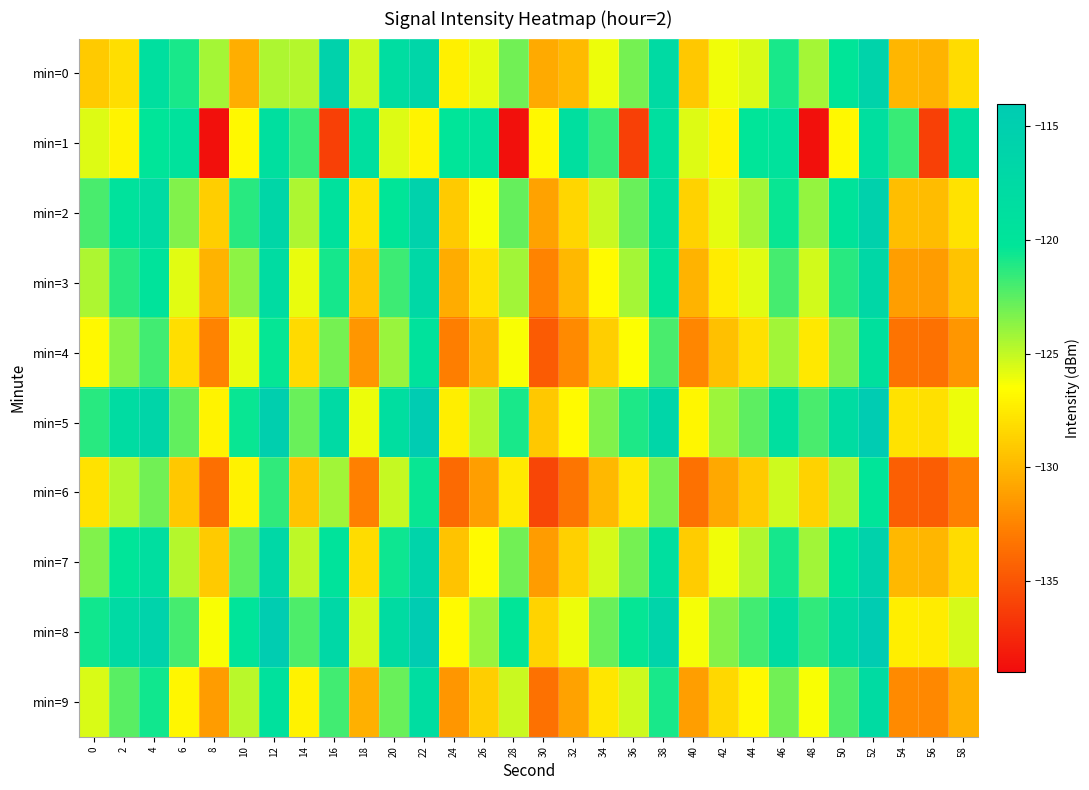

Reading left to right, what are all the values shown in this chart?

min=0: 0=-129.1	2=-128.1	4=-118.7	6=-120.9	8=-124.3	10=-130.5	12=-124.5	14=-124.7	16=-115.8	18=-125.2	20=-118.2	22=-116.6	24=-127.2	26=-125.8	28=-123.1	30=-130.7	32=-129.9	34=-126.1	36=-123.1	38=-117.7	40=-129.1	42=-126.2	44=-125.5	46=-120.8	48=-124.3	50=-120.3	52=-115.9	54=-130.0	56=-130.1	58=-128.2
min=1: 0=-125.6	2=-127.0	4=-120.2	6=-119.4	8=-138.8	10=-126.8	12=-118.7	14=-121.6	16=-136.1	18=-118.7	20=-125.6	22=-127.0	24=-120.2	26=-119.4	28=-138.8	30=-126.8	32=-118.7	34=-121.6	36=-136.1	38=-118.7	40=-125.6	42=-127.0	44=-120.2	46=-119.4	48=-138.8	50=-126.8	52=-118.7	54=-121.6	56=-136.1	58=-118.7
min=2: 0=-122.1	2=-119.5	4=-117.8	6=-123.4	8=-128.9	10=-121.3	12=-116.7	14=-124.5	16=-119.2	18=-127.8	20=-120.3	22=-115.6	24=-129.1	26=-126.4	28=-122.7	30=-131.0	32=-128.5	34=-125.2	36=-122.8	38=-118.4	40=-128.7	42=-125.9	44=-124.3	46=-120.5	48=-123.9	50=-119.8	52=-115.4	54=-129.7	56=-129.8	58=-127.9
min=3: 0=-124.5	2=-121.3	4=-119.7	6=-125.8	8=-130.2	10=-123.7	12=-118.1	14=-126.0	16=-120.8	18=-129.3	20=-121.8	22=-117.1	24=-130.6	26=-127.9	28=-124.2	30=-132.5	32=-130.0	34=-126.7	36=-124.3	38=-119.9	40=-130.2	42=-127.4	44=-125.8	46=-122.0	48=-125.4	50=-121.3	52=-116.9	54=-131.2	56=-131.3	58=-129.4
min=4: 0=-126.8	2=-123.6	4=-121.9	6=-128.1	8=-132.5	10=-126.0	12=-120.4	14=-128.3	16=-123.1	18=-131.6	20=-124.0	22=-119.4	24=-132.8	26=-130.1	28=-126.4	30=-134.7	32=-132.2	34=-128.9	36=-126.5	38=-122.1	40=-132.4	42=-129.6	44=-128.0	46=-124.2	48=-127.6	50=-123.5	52=-119.1	54=-133.4	56=-133.5	58=-131.6
min=5: 0=-121.3	2=-118.1	4=-116.4	6=-122.6	8=-127.0	10=-120.5	12=-114.9	14=-122.8	16=-117.6	18=-126.1	20=-118.5	22=-113.9	24=-127.3	26=-124.6	28=-120.9	30=-129.2	32=-126.7	34=-123.4	36=-121.0	38=-116.6	40=-126.9	42=-124.1	44=-122.5	46=-118.7	48=-122.1	50=-118.0	52=-113.6	54=-127.9	56=-128.0	58=-126.1
min=6: 0=-127.9	2=-124.7	4=-123.0	6=-129.2	8=-133.6	10=-127.1	12=-121.5	14=-129.4	16=-124.2	18=-132.7	20=-125.1	22=-120.5	24=-133.9	26=-131.2	28=-127.5	30=-135.8	32=-133.3	34=-130.0	36=-127.6	38=-123.2	40=-133.5	42=-130.7	44=-129.1	46=-125.3	48=-128.7	50=-124.6	52=-120.2	54=-134.5	56=-134.6	58=-132.7
min=7: 0=-123.4	2=-120.2	4=-118.5	6=-124.7	8=-129.1	10=-122.6	12=-117.0	14=-124.9	16=-119.7	18=-128.2	20=-120.6	22=-116.0	24=-129.4	26=-126.7	28=-123.0	30=-131.3	32=-128.8	34=-125.5	36=-123.1	38=-118.7	40=-129.0	42=-126.2	44=-124.6	46=-120.8	48=-124.2	50=-120.1	52=-115.7	54=-130.0	56=-130.1	58=-128.2
min=8: 0=-120.7	2=-117.5	4=-115.8	6=-122.0	8=-126.4	10=-119.9	12=-114.3	14=-122.2	16=-117.0	18=-125.5	20=-117.9	22=-113.3	24=-126.7	26=-124.0	28=-120.3	30=-128.6	32=-126.1	34=-122.8	36=-120.4	38=-116.0	40=-126.3	42=-123.5	44=-121.9	46=-118.1	48=-121.5	50=-117.4	52=-113.0	54=-127.3	56=-127.4	58=-125.5
min=9: 0=-125.6	2=-122.4	4=-120.7	6=-126.9	8=-131.3	10=-124.8	12=-119.2	14=-127.1	16=-121.9	18=-130.4	20=-122.8	22=-118.2	24=-131.6	26=-128.9	28=-125.2	30=-133.5	32=-131.0	34=-127.7	36=-125.3	38=-120.9	40=-131.2	42=-128.4	44=-126.8	46=-123.0	48=-126.4	50=-122.3	52=-117.9	54=-132.2	56=-132.3	58=-130.4